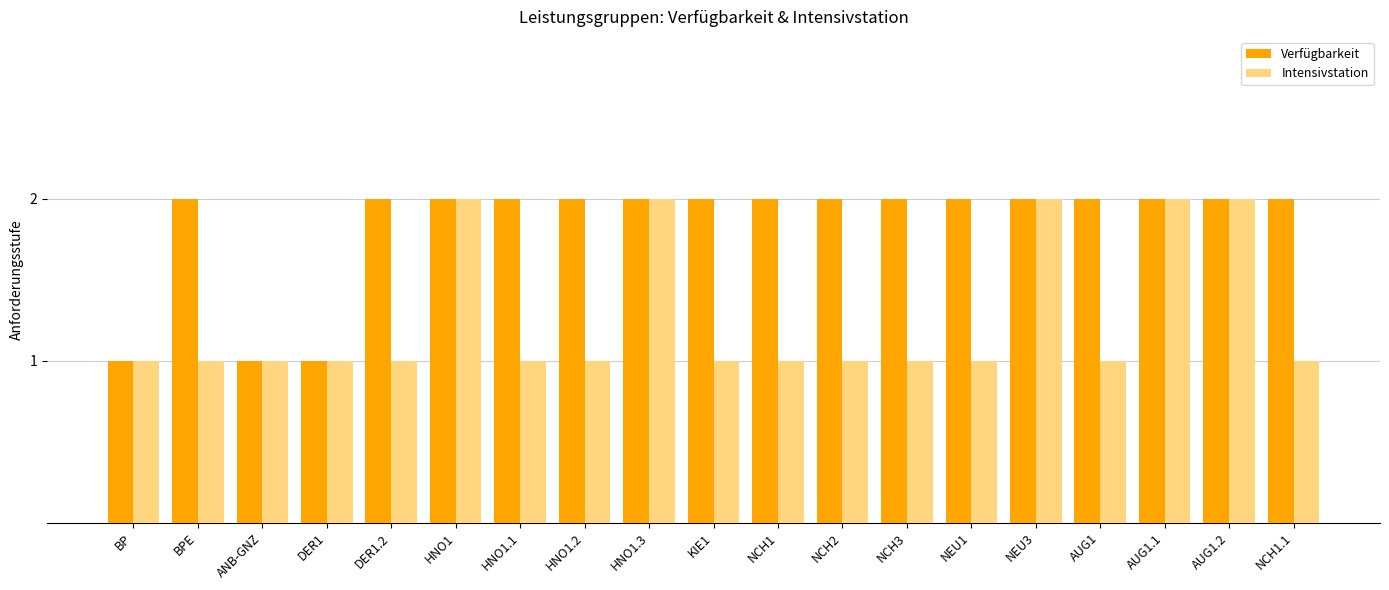

What are all the series names shown in the legend?

Verfügbarkeit, Intensivstation